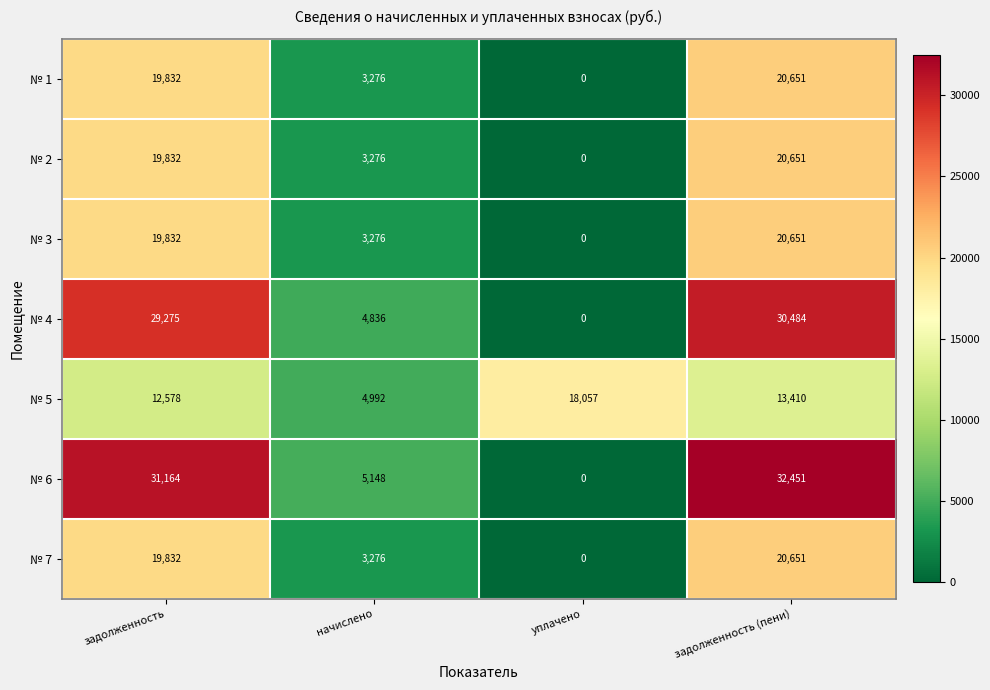

How many data points does each series have?

4